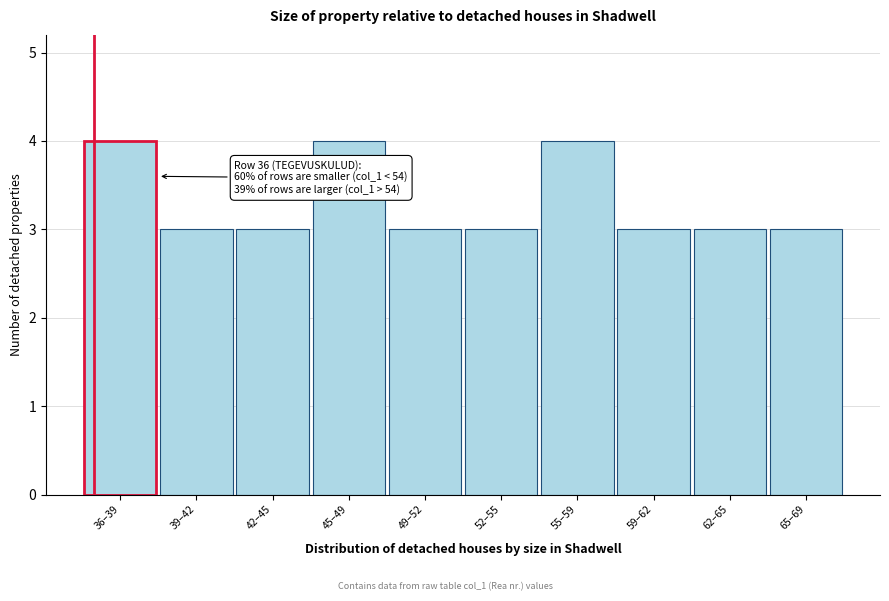

Reading left to right, list all the values displayed in this chart.

36–39=4	39–42=3	42–45=3	45–49=4	49–52=3	52–55=3	55–59=4	59–62=3	62–65=3	65–69=3